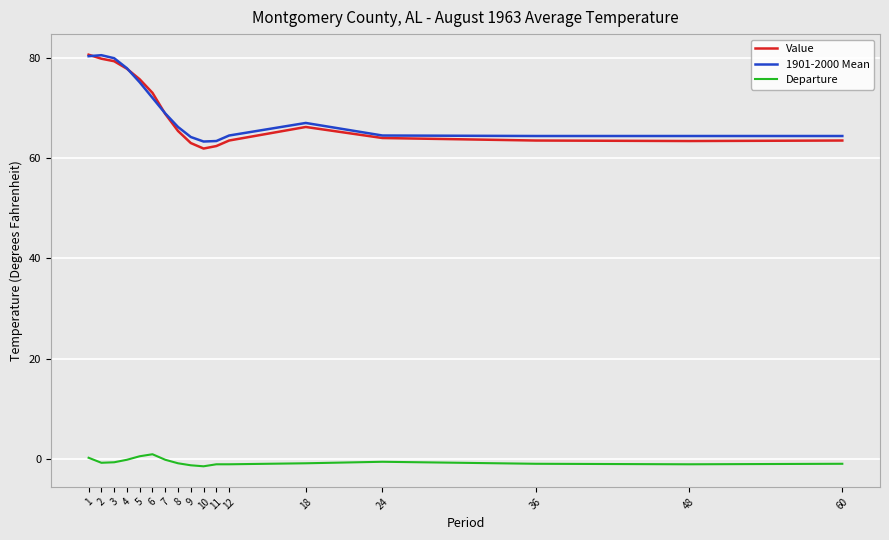

What is the difference between the 1901-2000 Mean values at 48 and 24?

0.1